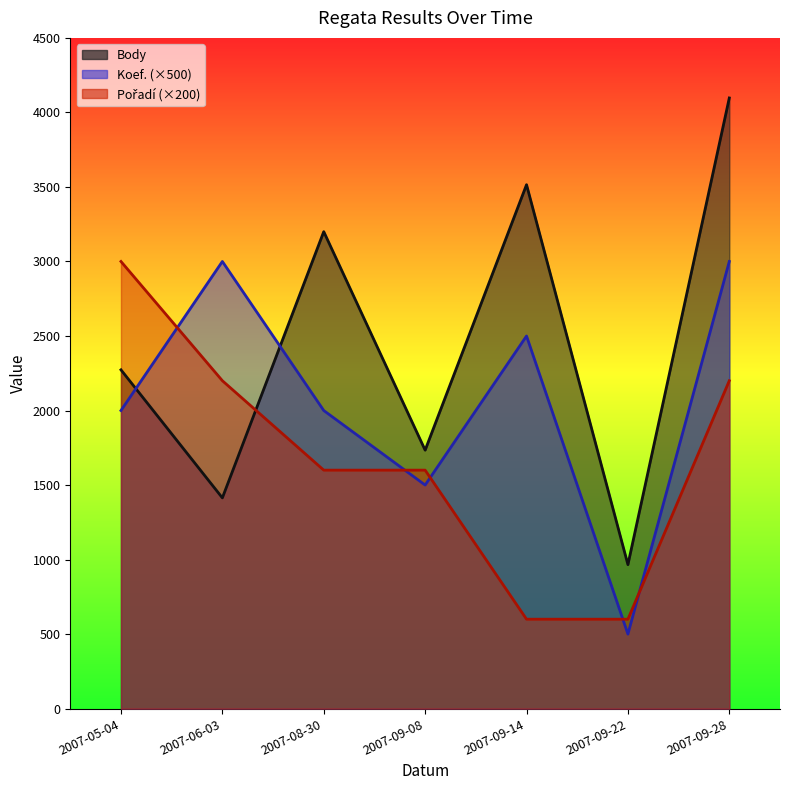

How many values in the Pořadí series exceed 1600?

3